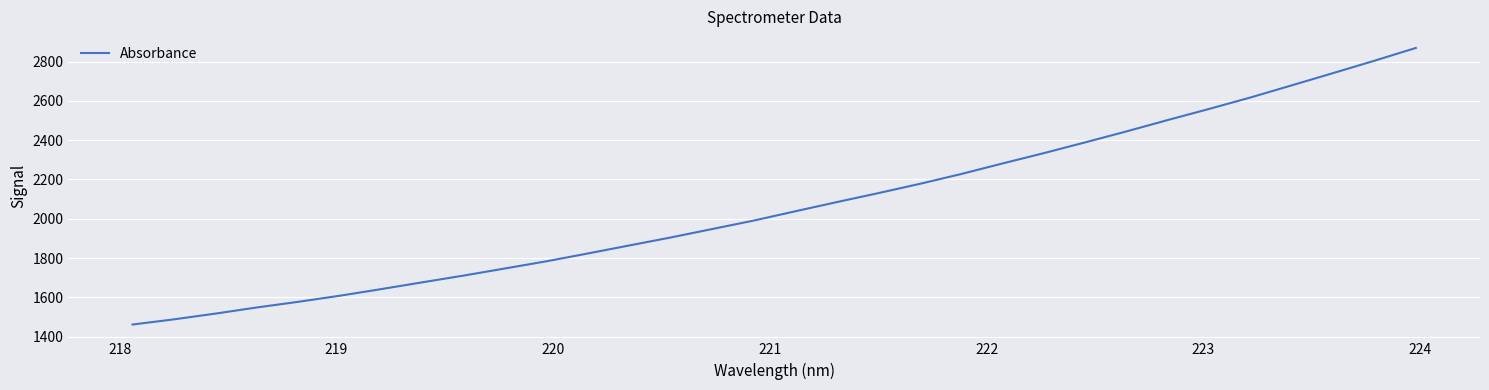

What is the greatest value displayed?

2869.4